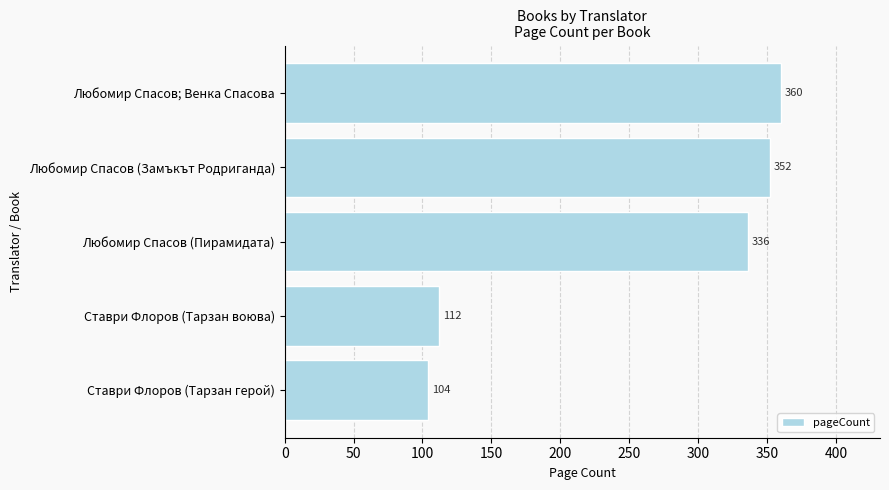

Which category has the lowest value across all series?

Ставри Флоров (Тарзан герой)